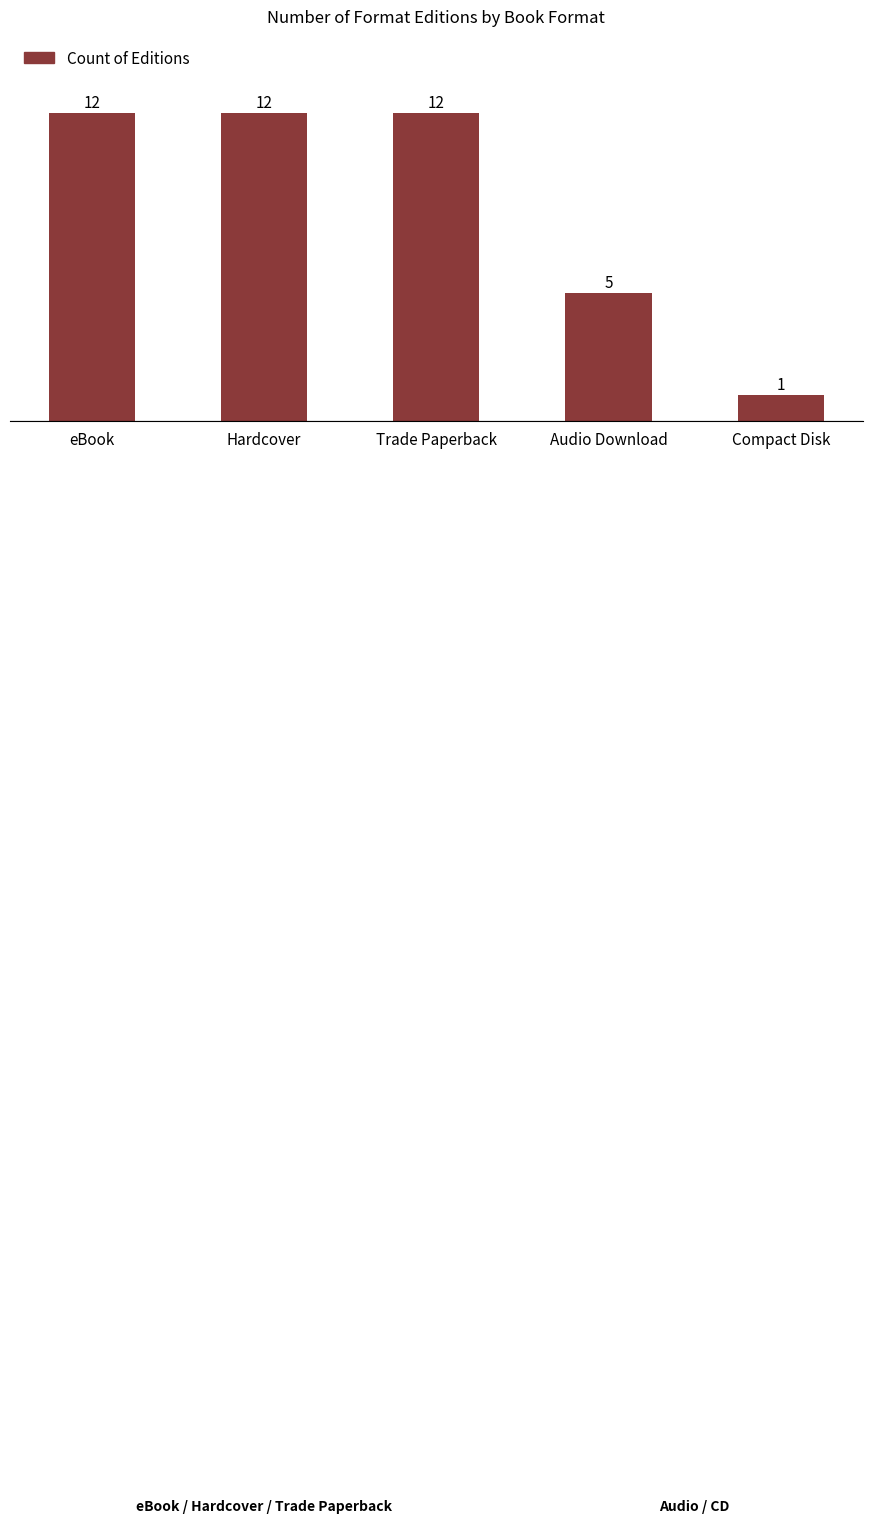

What is the label of the 5th bar from the left?

Compact Disk